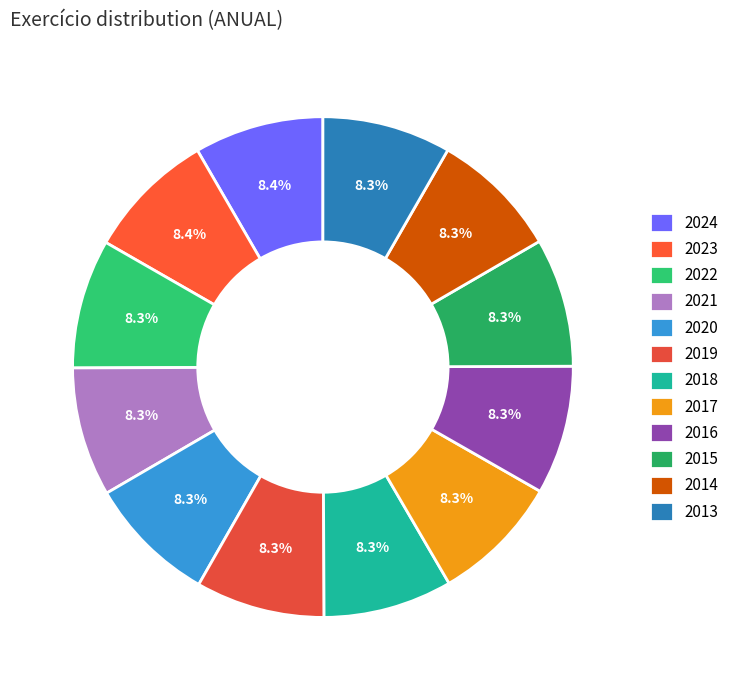

Approximately how many times larger is the value at 2019 compared to 2016?

1.0